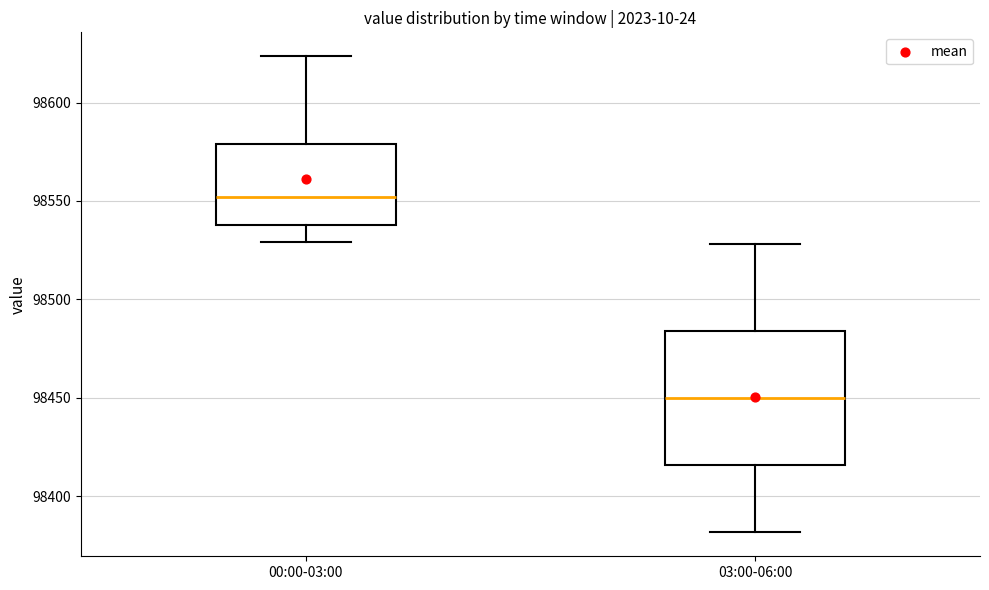

Which box is the tallest, from its lower edge to its upper edge?

03:00-06:00